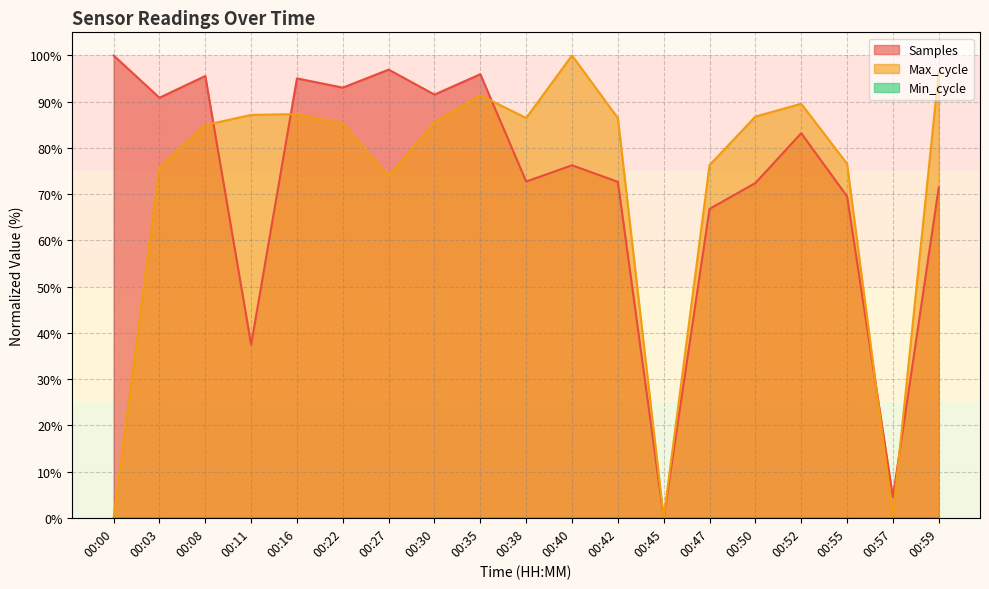

How many lines are shown in the chart?

3